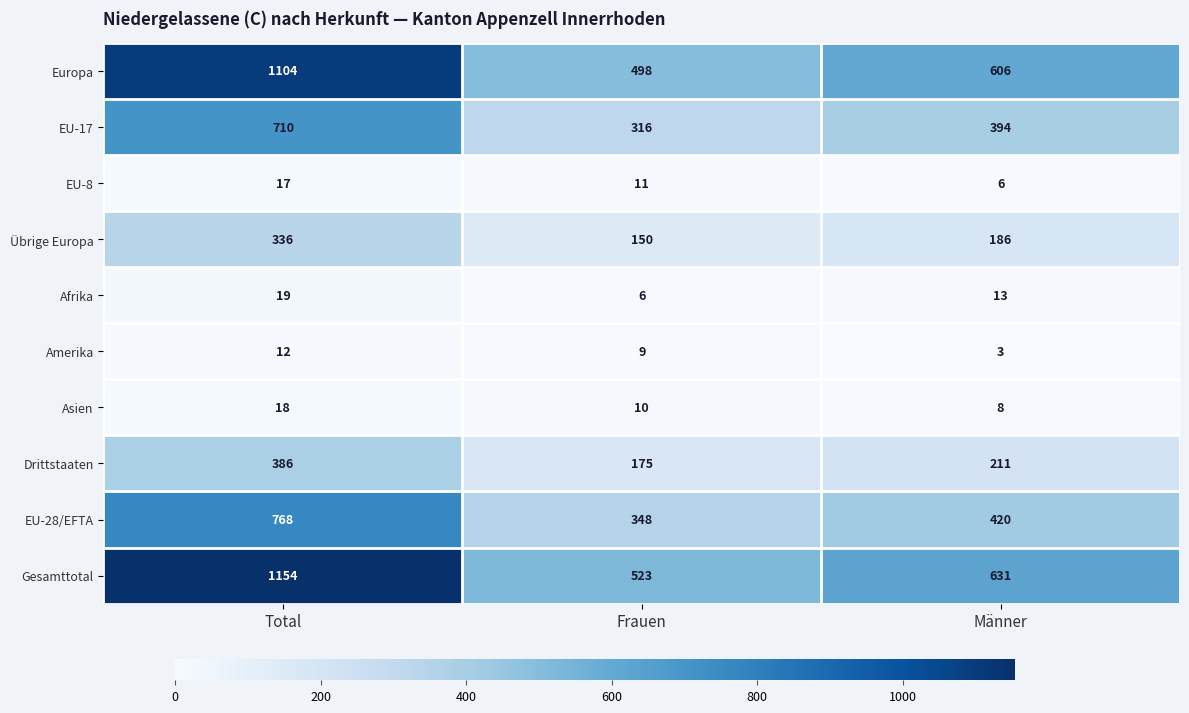

The value of Gesamttotal at Frauen is 115. True or false?

False